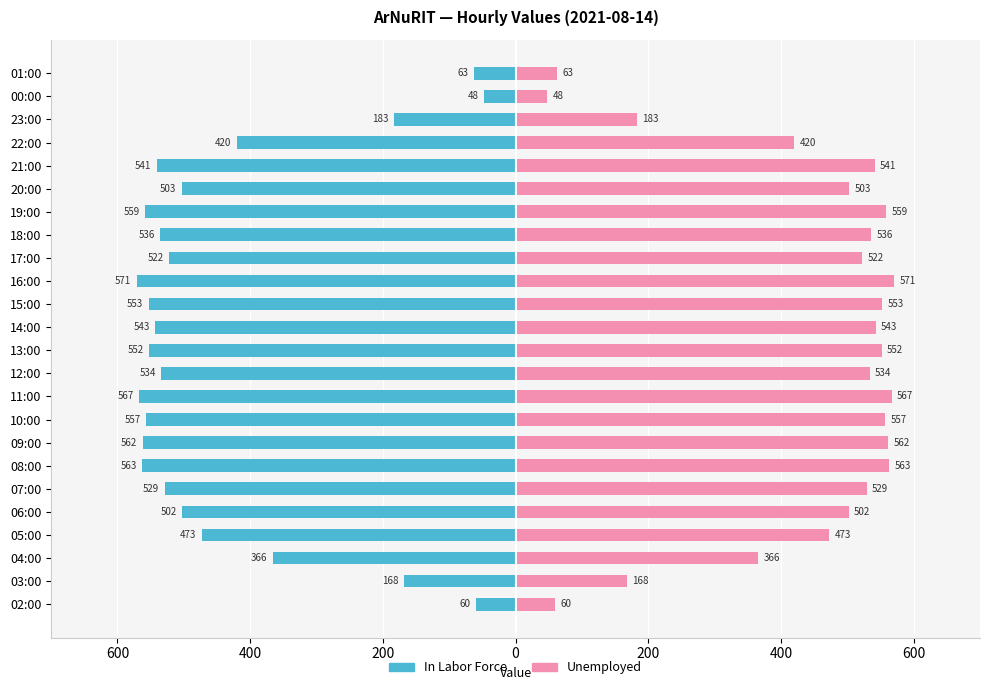

What is the highest value of the Unemployed series?

571